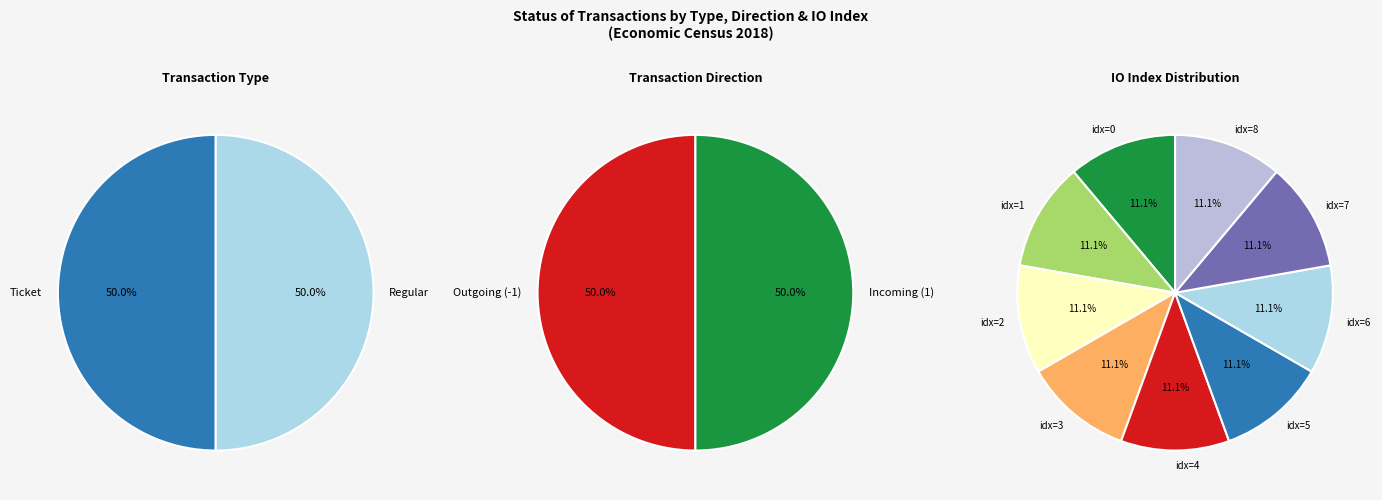

How many slices are in this pie chart?

9